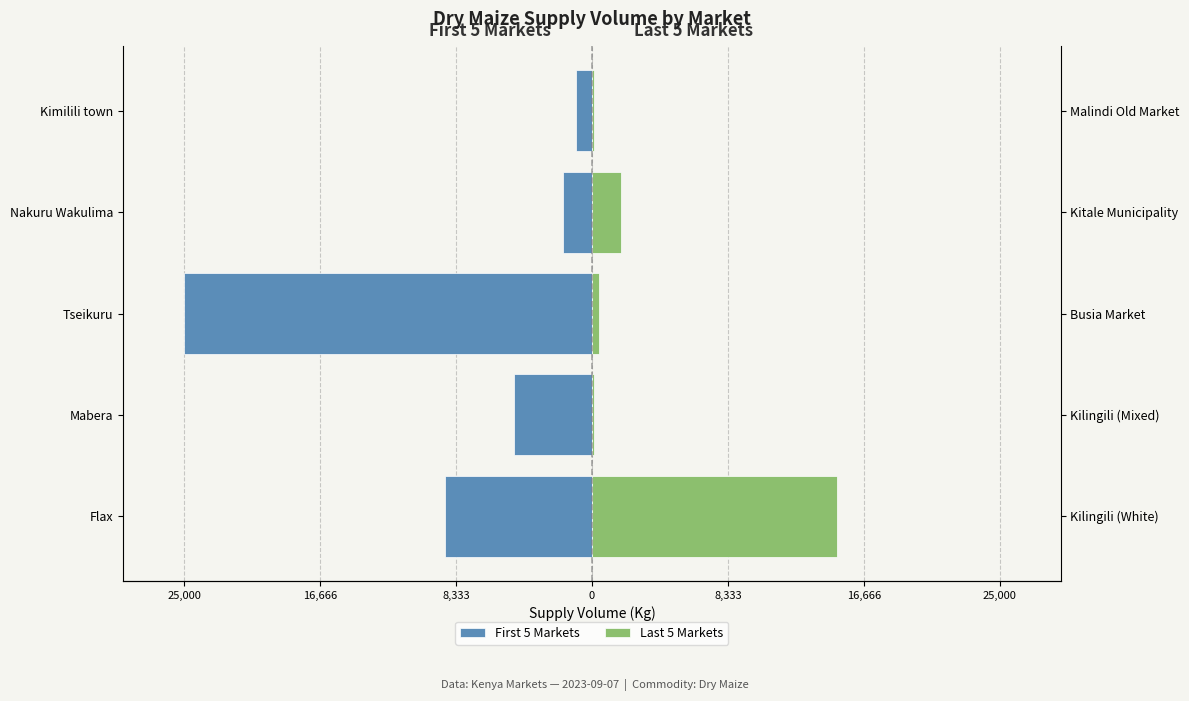

Between Nakuru Wakulima and Kimilili town, which series saw the biggest shift?

Last 5 Markets